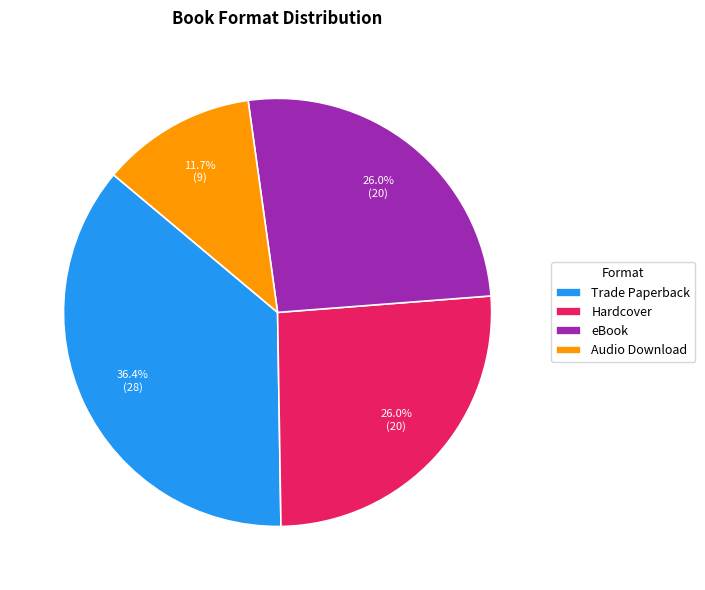

To the nearest percent, what percentage of the pie is Hardcover?

26%